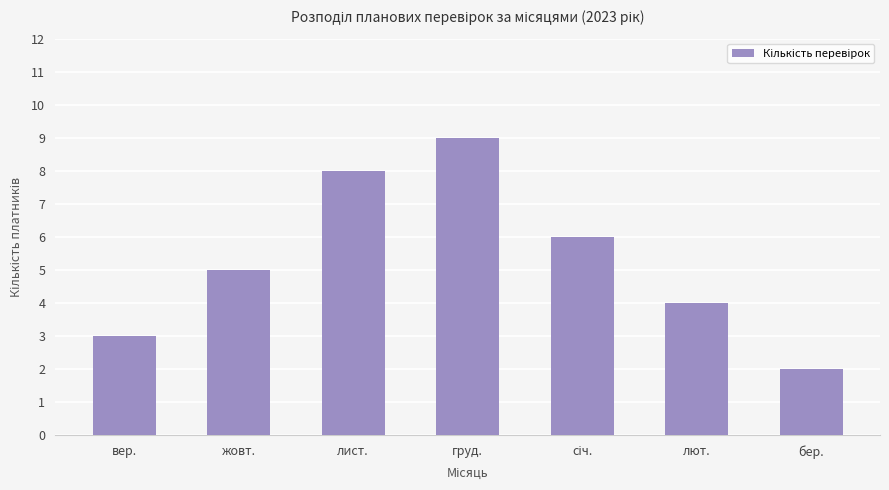

How many bars are there in total?

7